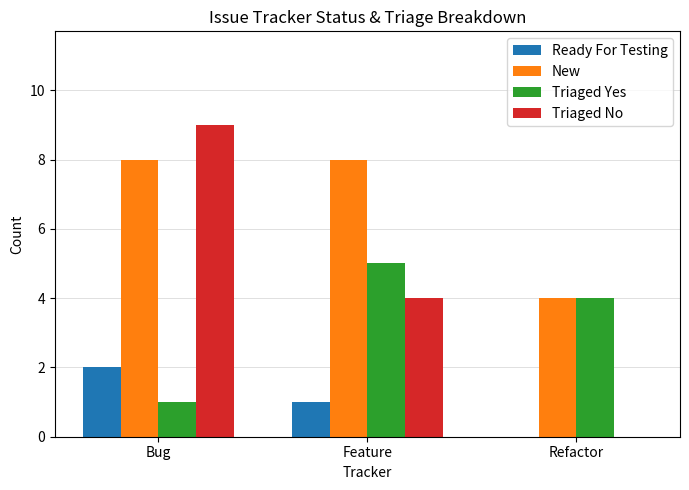

True or false: Triaged No has a value of 0 at Refactor.

True